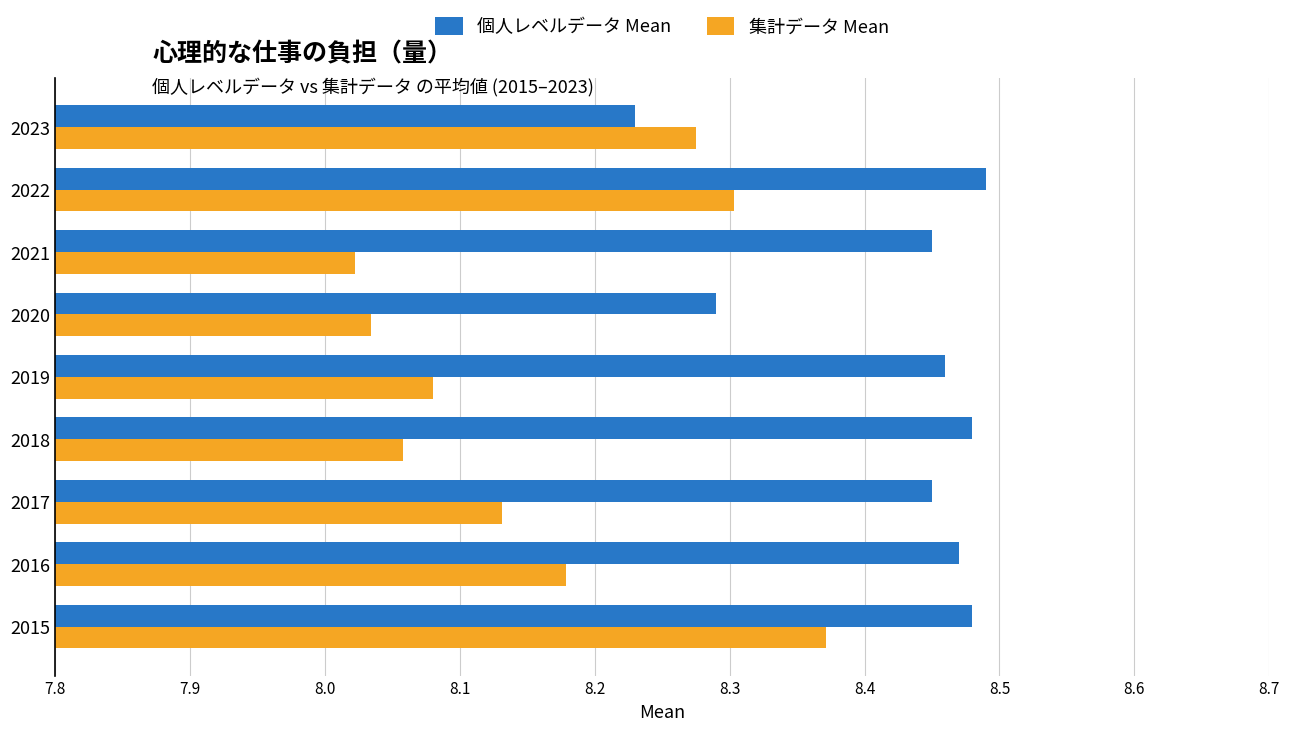

Between 2021 and 2022, which series saw the biggest shift?

集計データ Mean